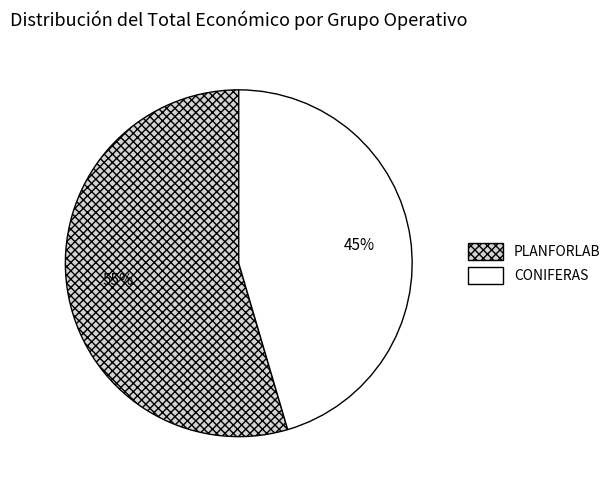

Which category accounts for the majority?

PLANFORLAB